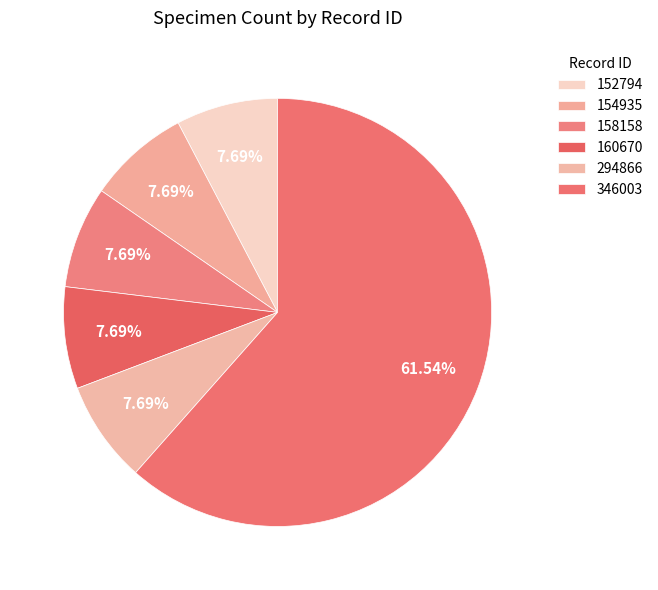

Rank the categories by value from highest to lowest.

346003, 152794, 154935, 158158, 160670, 294866